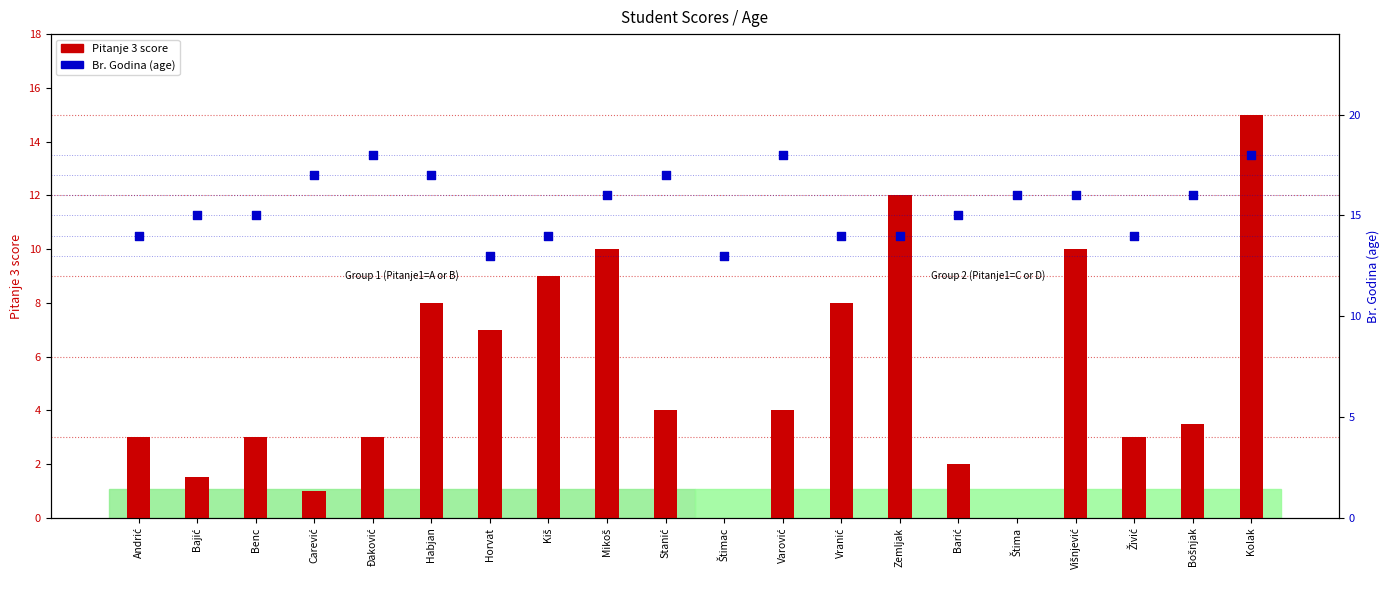

Which series contains the highest Y value?

Br. Godina (age)